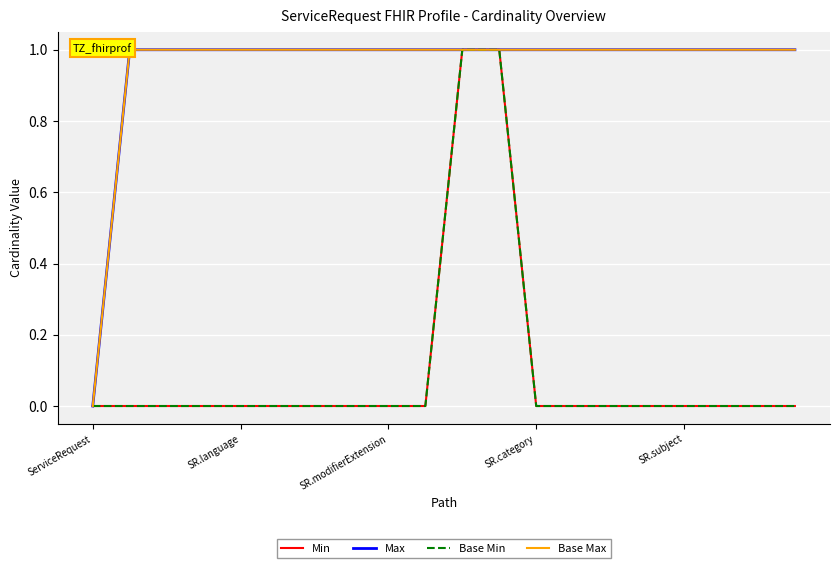

What is the average value of the Max series?

1